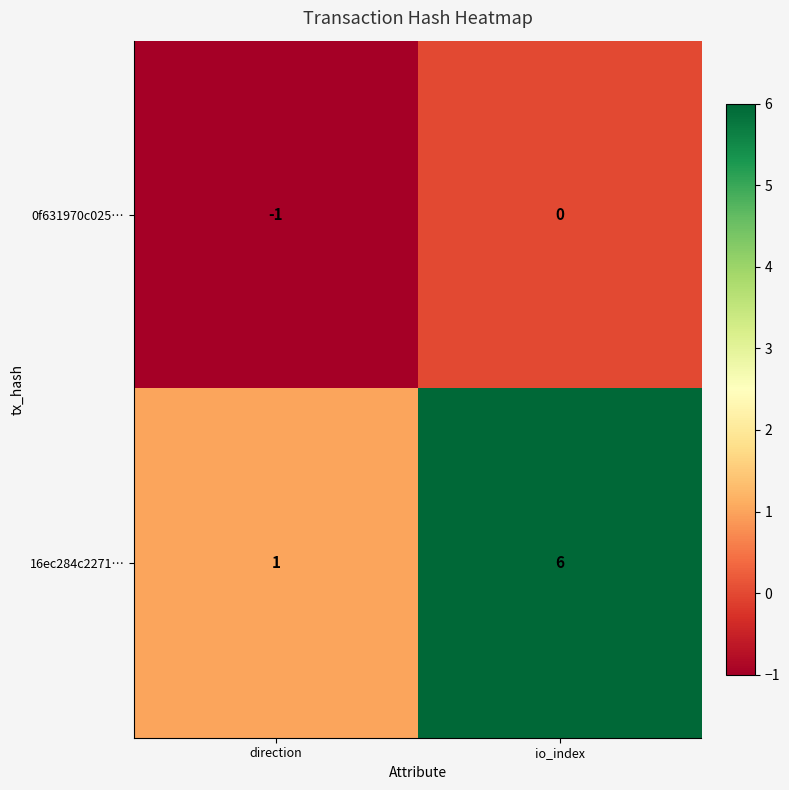

The value of 0f631970c025… at io_index is 0. True or false?

True